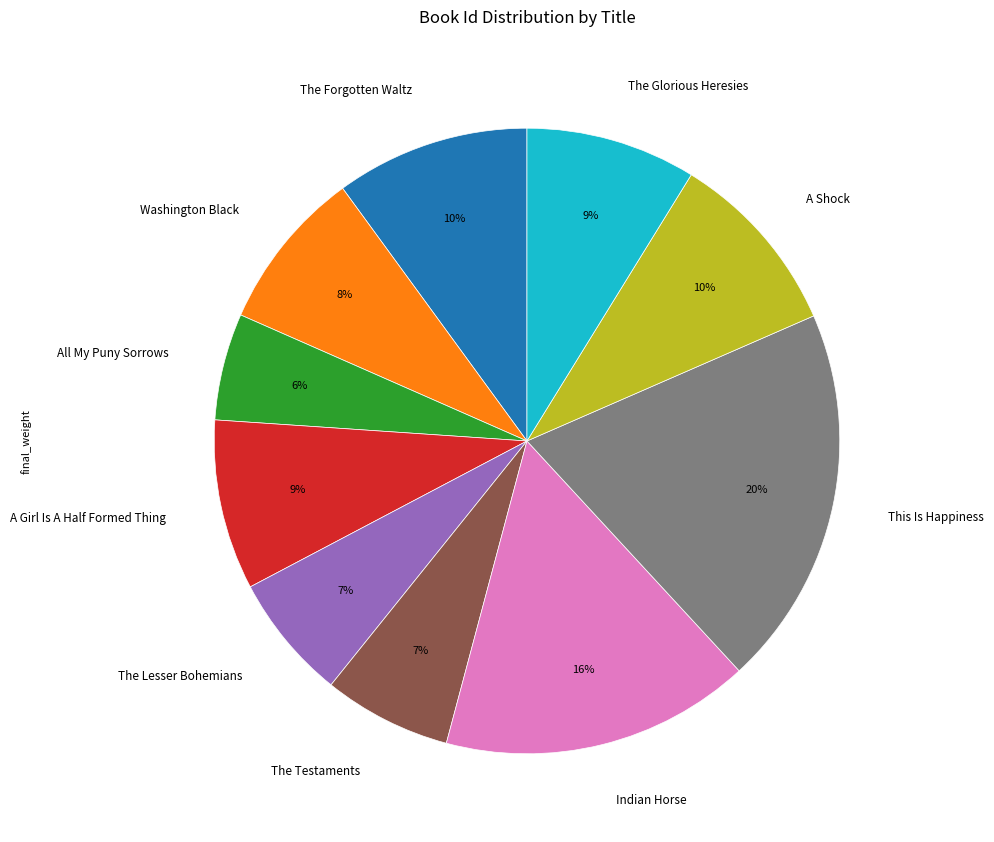

How many slices are in this pie chart?

10